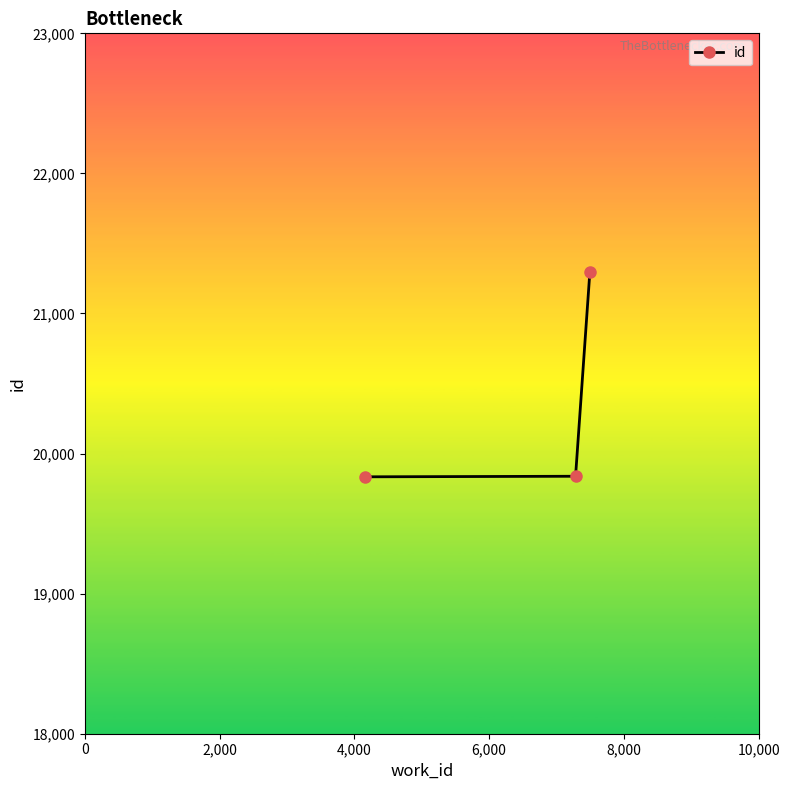

What is the value of the 1st point from the left?

19834